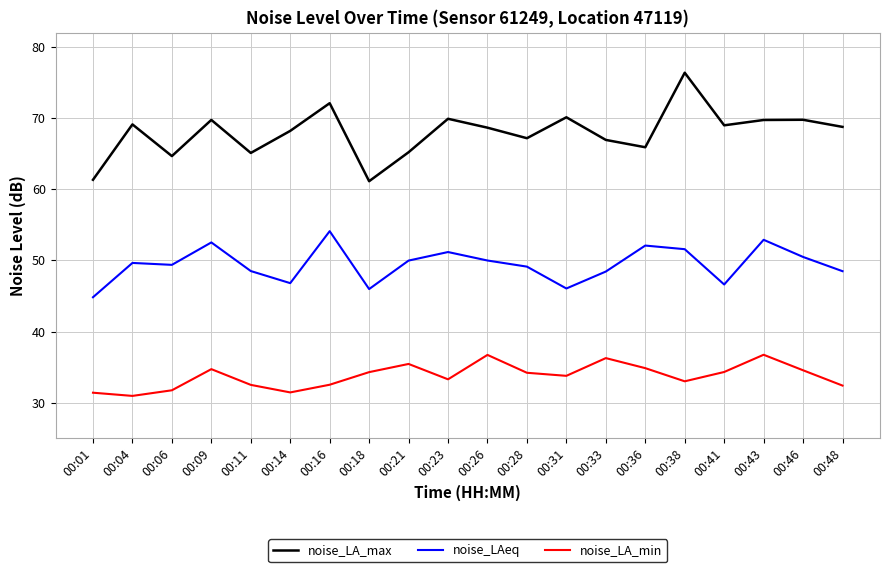

At which category is the sum across all series the highest?

00:38